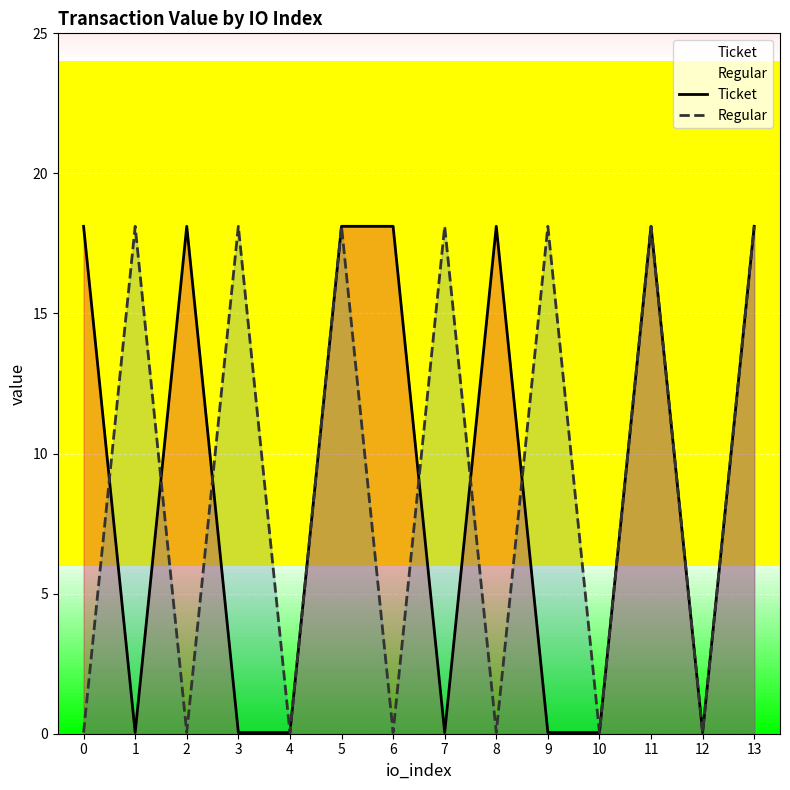

At which category does the chart reach its minimum across all series?

1